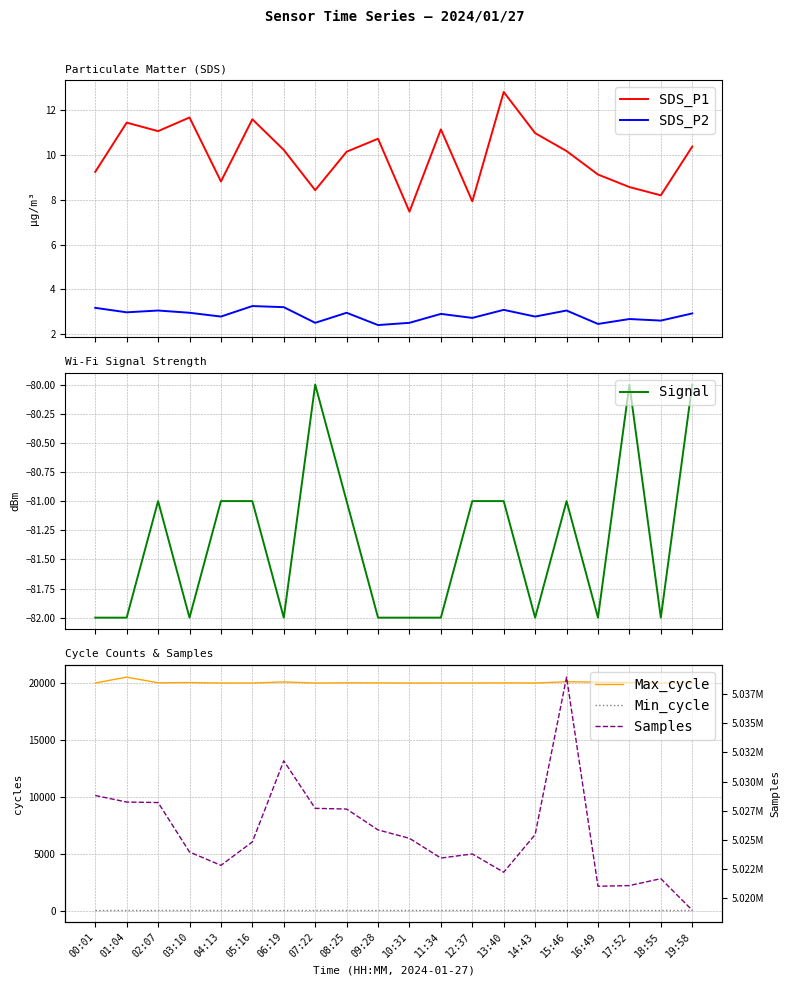

Where is SDS_P1 nearest to the value 10?

08:25